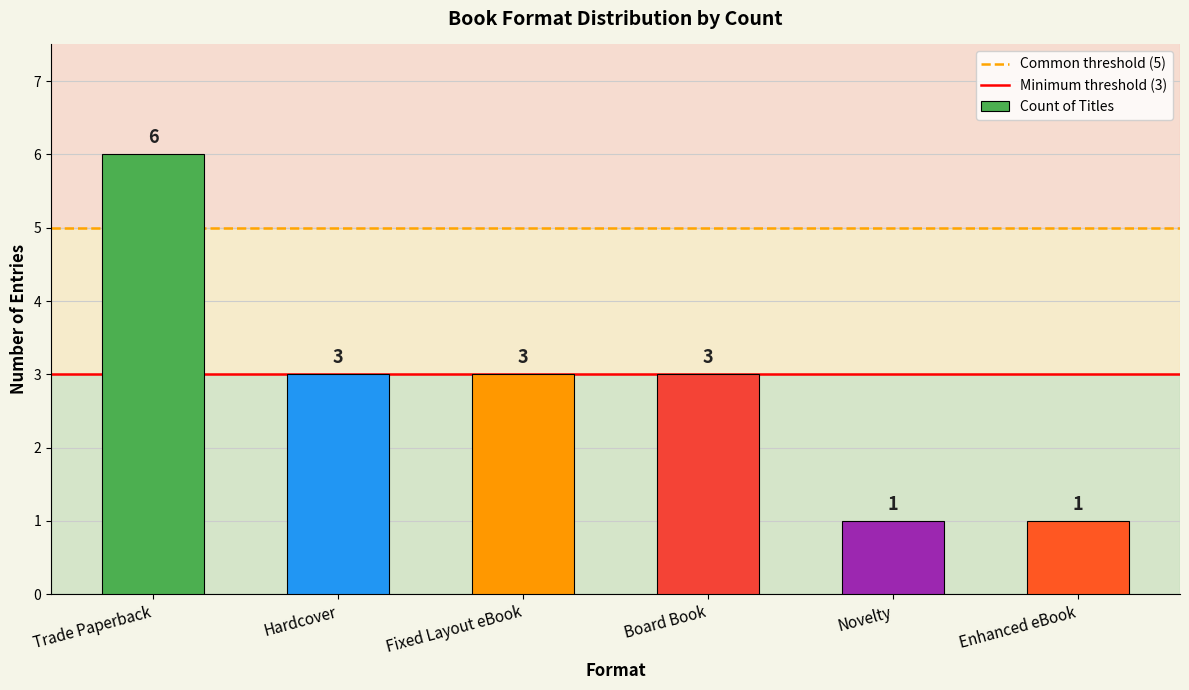

Read the value at Hardcover.

3